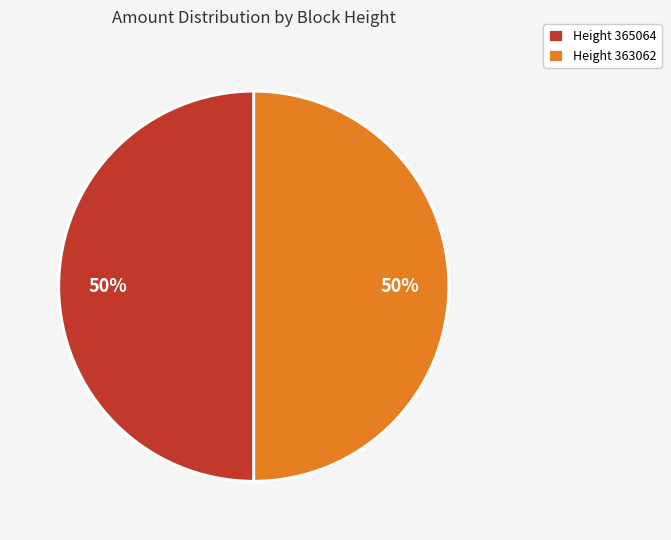

Is it true that Height 365064 is 50% of the pie?

True